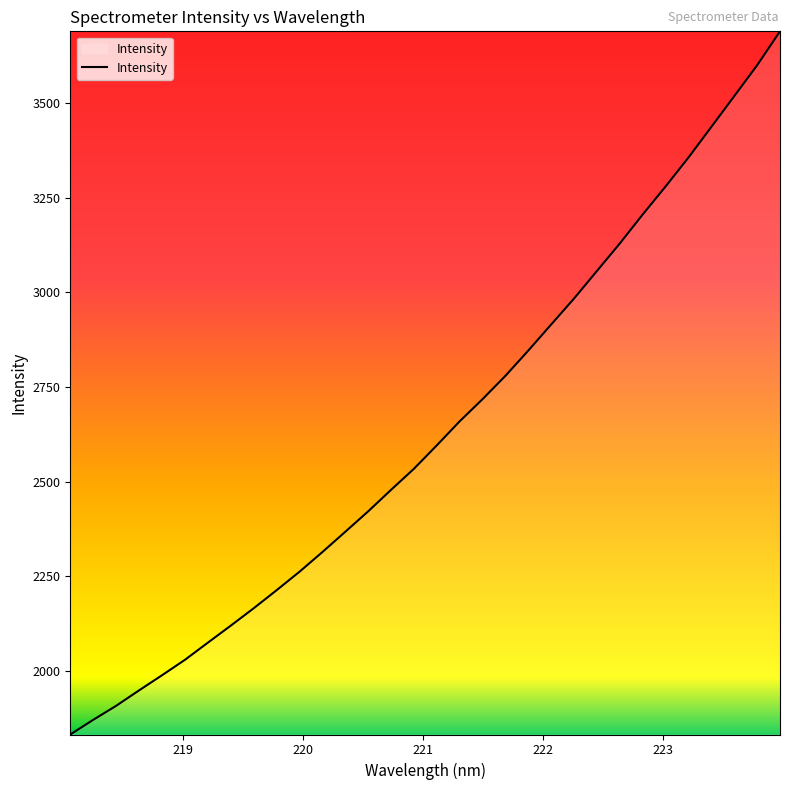

What is the difference between the maximum and minimum values?

1856.3